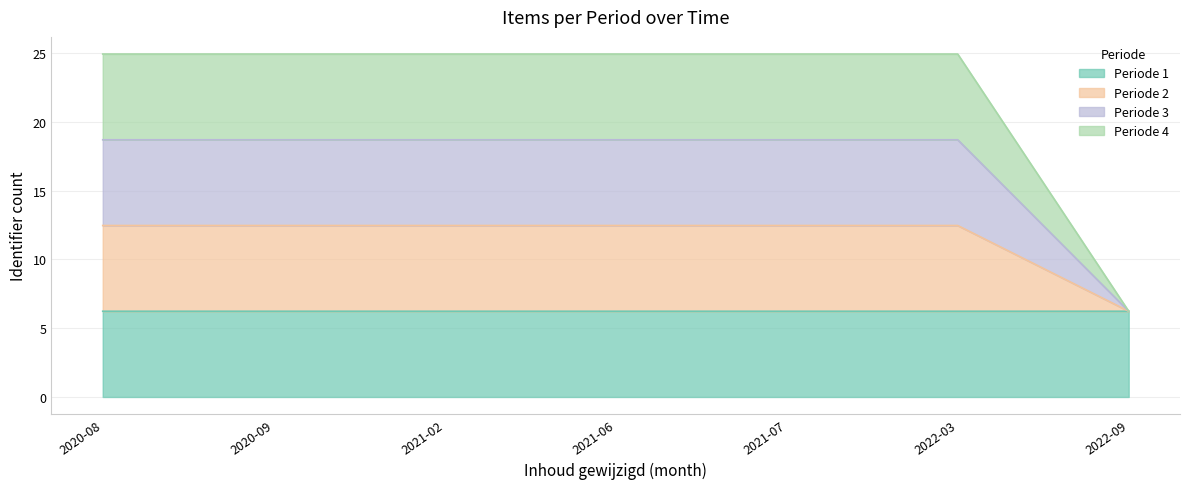

What is the label of the 2nd point from the left?

2020-09